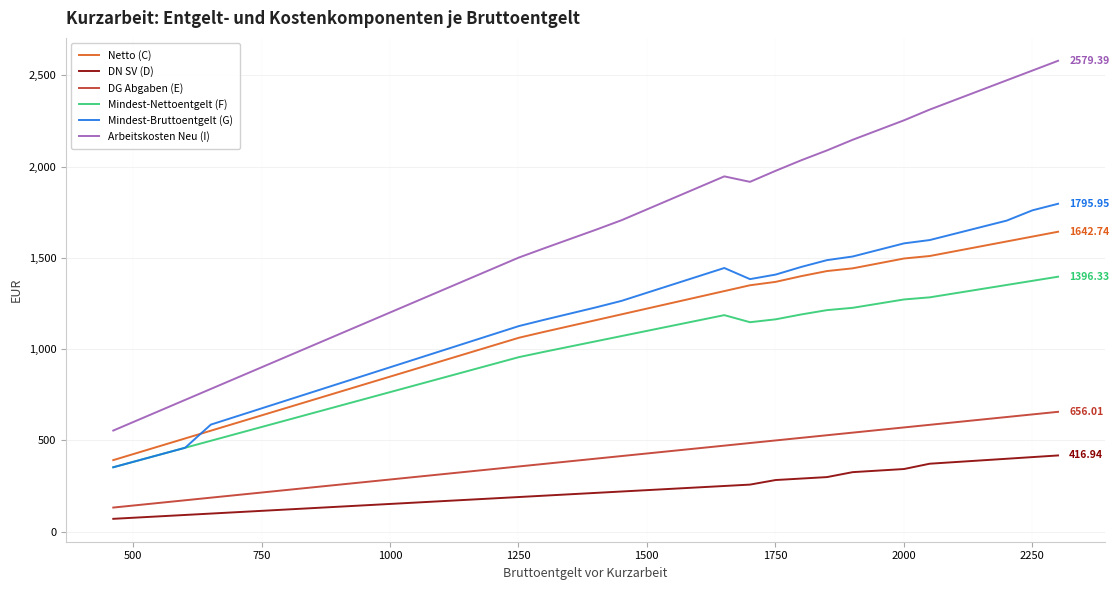

Which series has the largest total across all categories?

Arbeitskosten Neu (I)